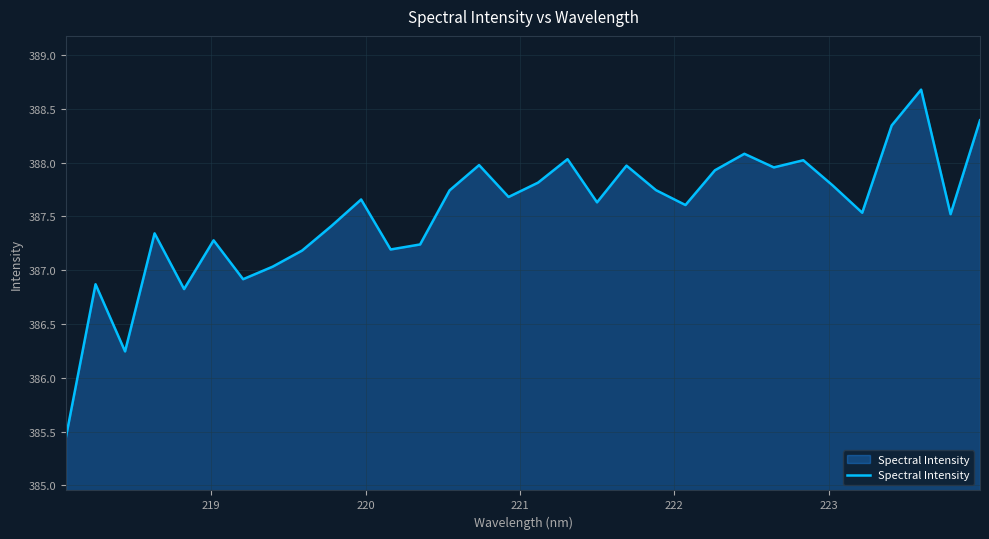

What is the maximum value shown in the chart?

388.7